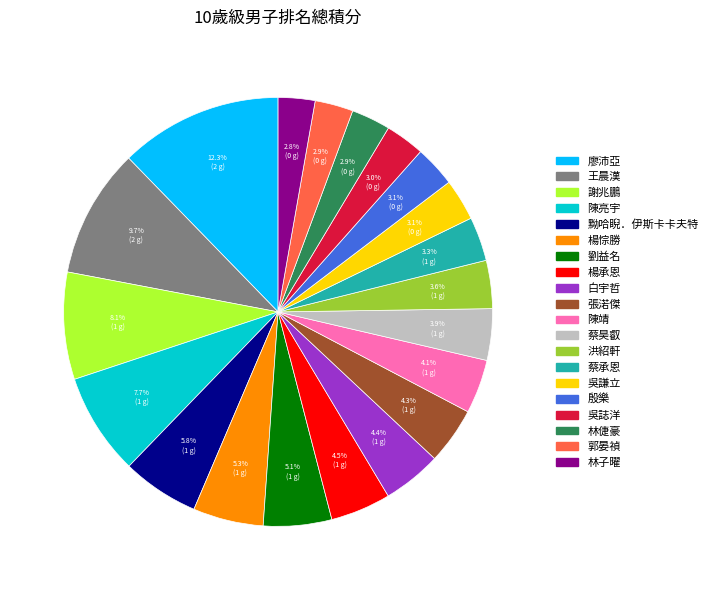

True or false: 洪紹軒 accounts for 4% of the total.

True